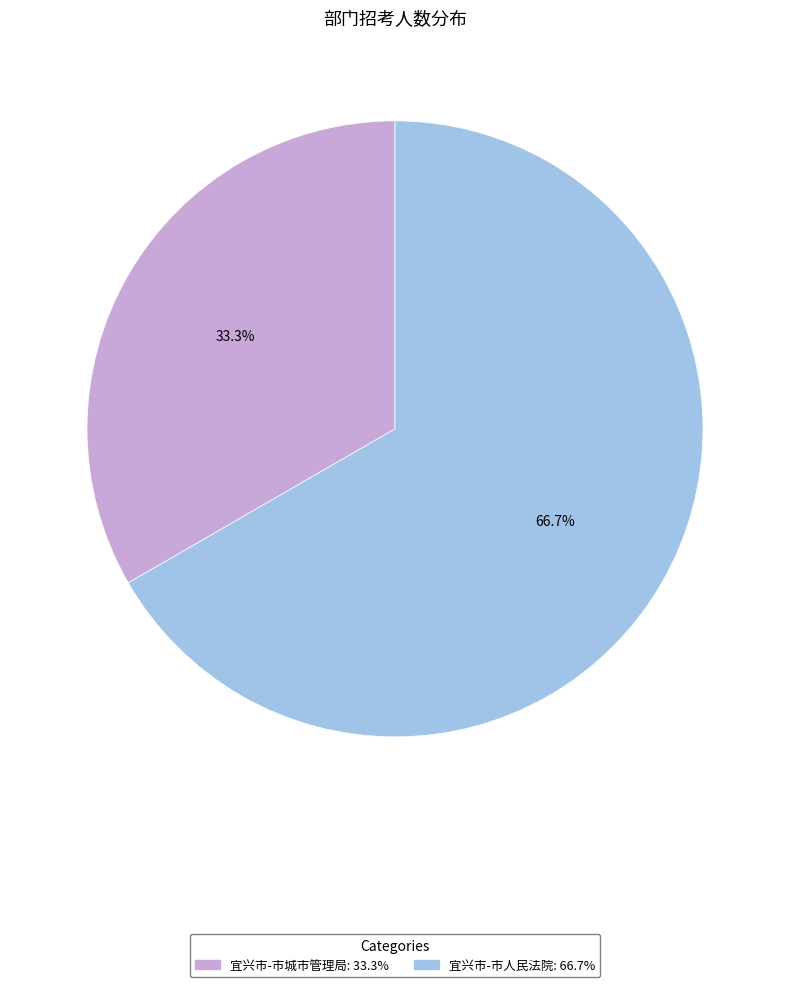

What percentage is the 宜兴市-市城市管理局 slice, to the nearest percent?

33%